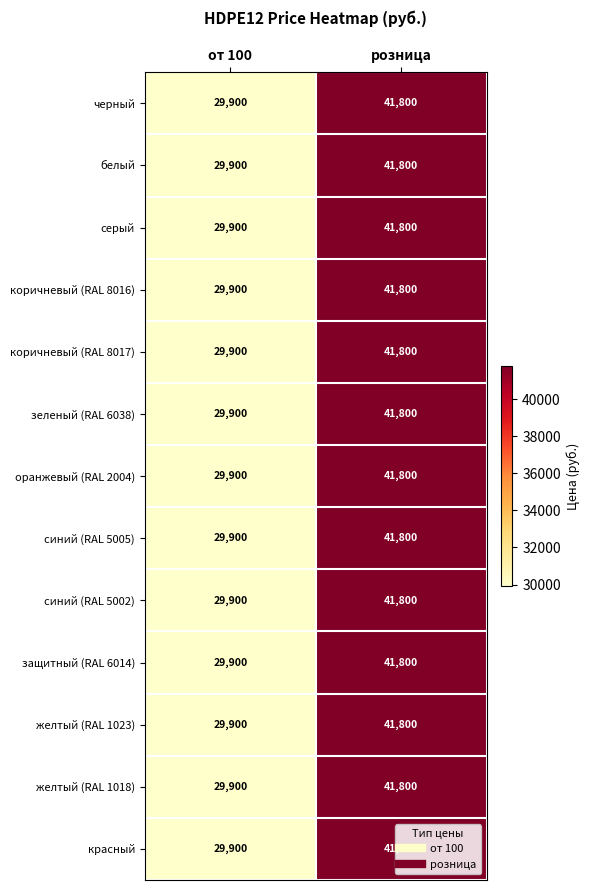

What is the sum of the оранжевый (RAL 2004) values at от 100 and розница?

71700